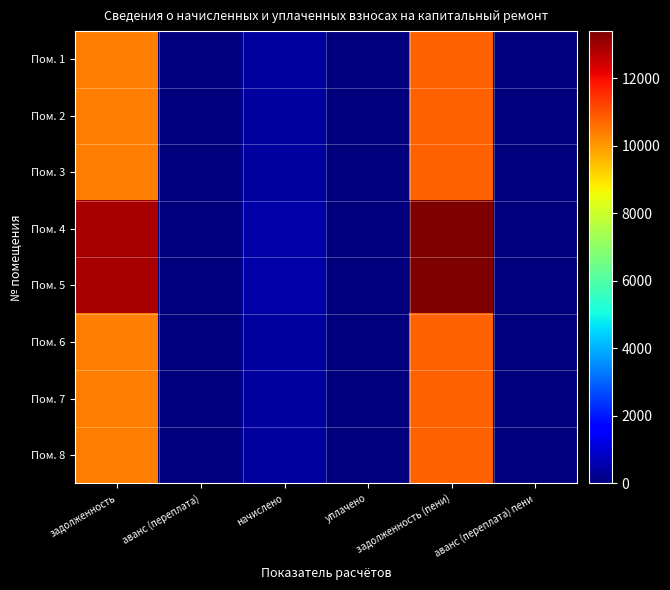

Reading left to right, extract all data points from this chart.

Пом. 1: задолженность=10368.0	аванс (переплата)=0.0	начислено=410.4	уплачено=0.0	задолженность (пени)=10778.4	аванс (переплата) пени=0.0
Пом. 2: задолженность=10368.0	аванс (переплата)=0.0	начислено=410.4	уплачено=0.0	задолженность (пени)=10778.4	аванс (переплата) пени=0.0
Пом. 3: задолженность=10368.0	аванс (переплата)=0.0	начислено=410.4	уплачено=0.0	задолженность (пени)=10778.4	аванс (переплата) пени=0.0
Пом. 4: задолженность=12883.2	аванс (переплата)=0.0	начислено=510.0	уплачено=0.0	задолженность (пени)=13393.2	аванс (переплата) пени=0.0
Пом. 5: задолженность=12883.2	аванс (переплата)=0.0	начислено=510.0	уплачено=0.0	задолженность (пени)=13393.2	аванс (переплата) пени=0.0
Пом. 6: задолженность=10368.0	аванс (переплата)=0.0	начислено=410.4	уплачено=0.0	задолженность (пени)=10778.4	аванс (переплата) пени=0.0
Пом. 7: задолженность=10368.0	аванс (переплата)=0.0	начислено=410.4	уплачено=0.0	задолженность (пени)=10778.4	аванс (переплата) пени=0.0
Пом. 8: задолженность=10368.0	аванс (переплата)=0.0	начислено=410.4	уплачено=0.0	задолженность (пени)=10778.4	аванс (переплата) пени=0.0